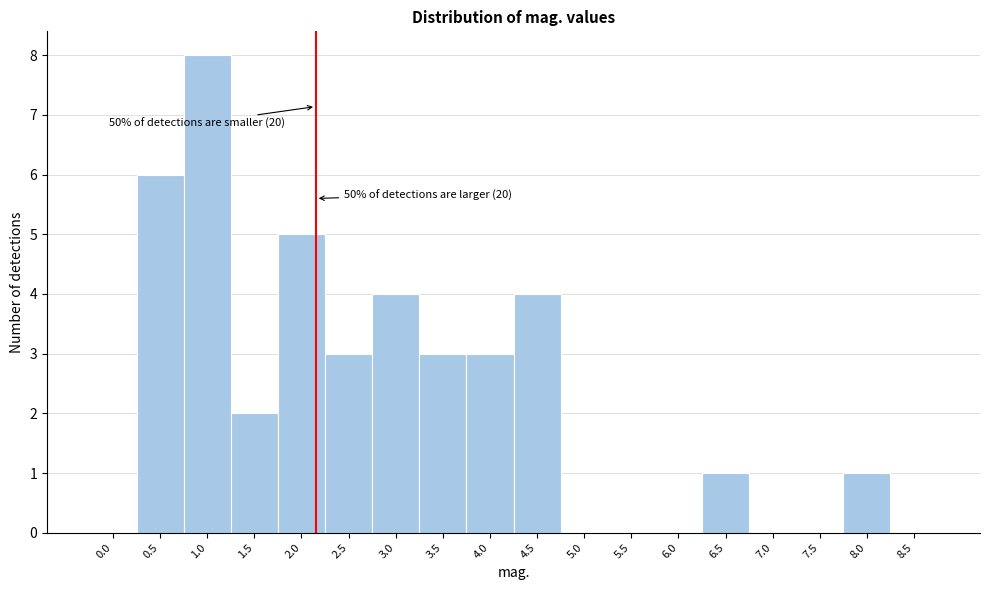

Reading left to right, what are all the values shown in this chart?

0.0=0	0.5=6	1.0=8	1.5=2	2.0=5	2.5=3	3.0=4	3.5=3	4.0=3	4.5=4	5.0=0	5.5=0	6.0=0	6.5=1	7.0=0	7.5=0	8.0=1	8.5=0